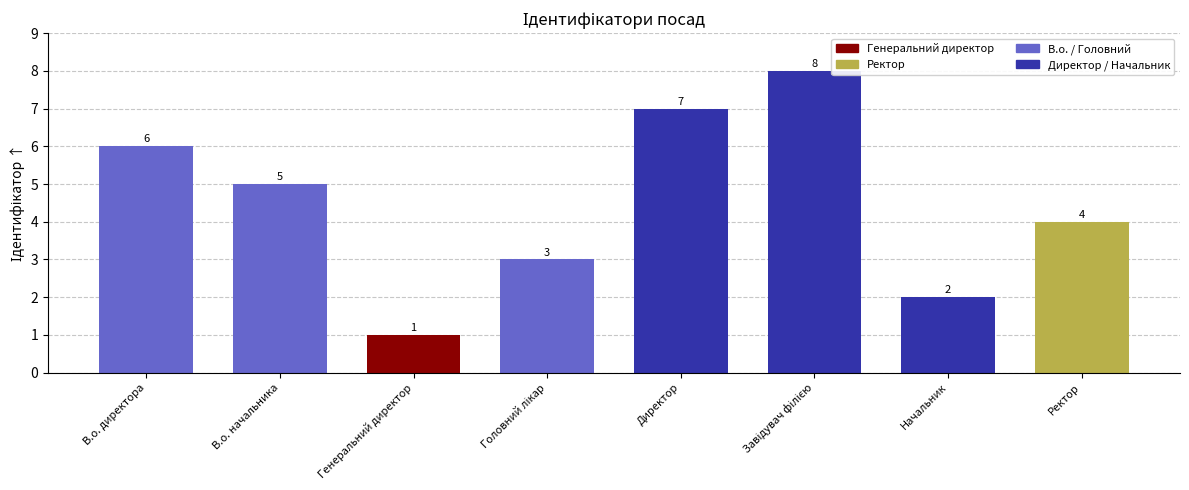

What is the change in value from В.о. директора to Директор?

+1